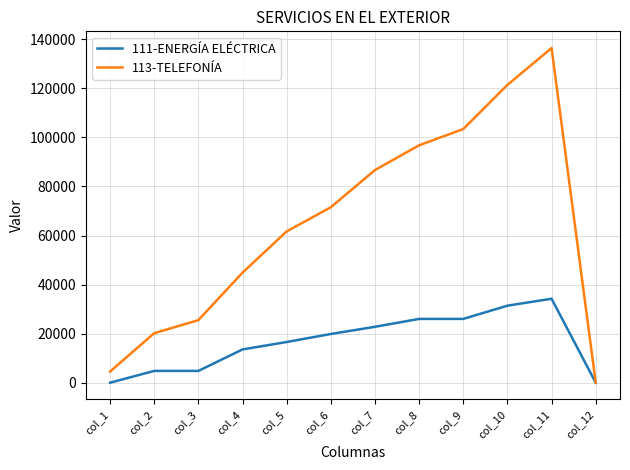

What are all the series names shown in the legend?

111-ENERGÍA ELÉCTRICA, 113-TELEFONÍA